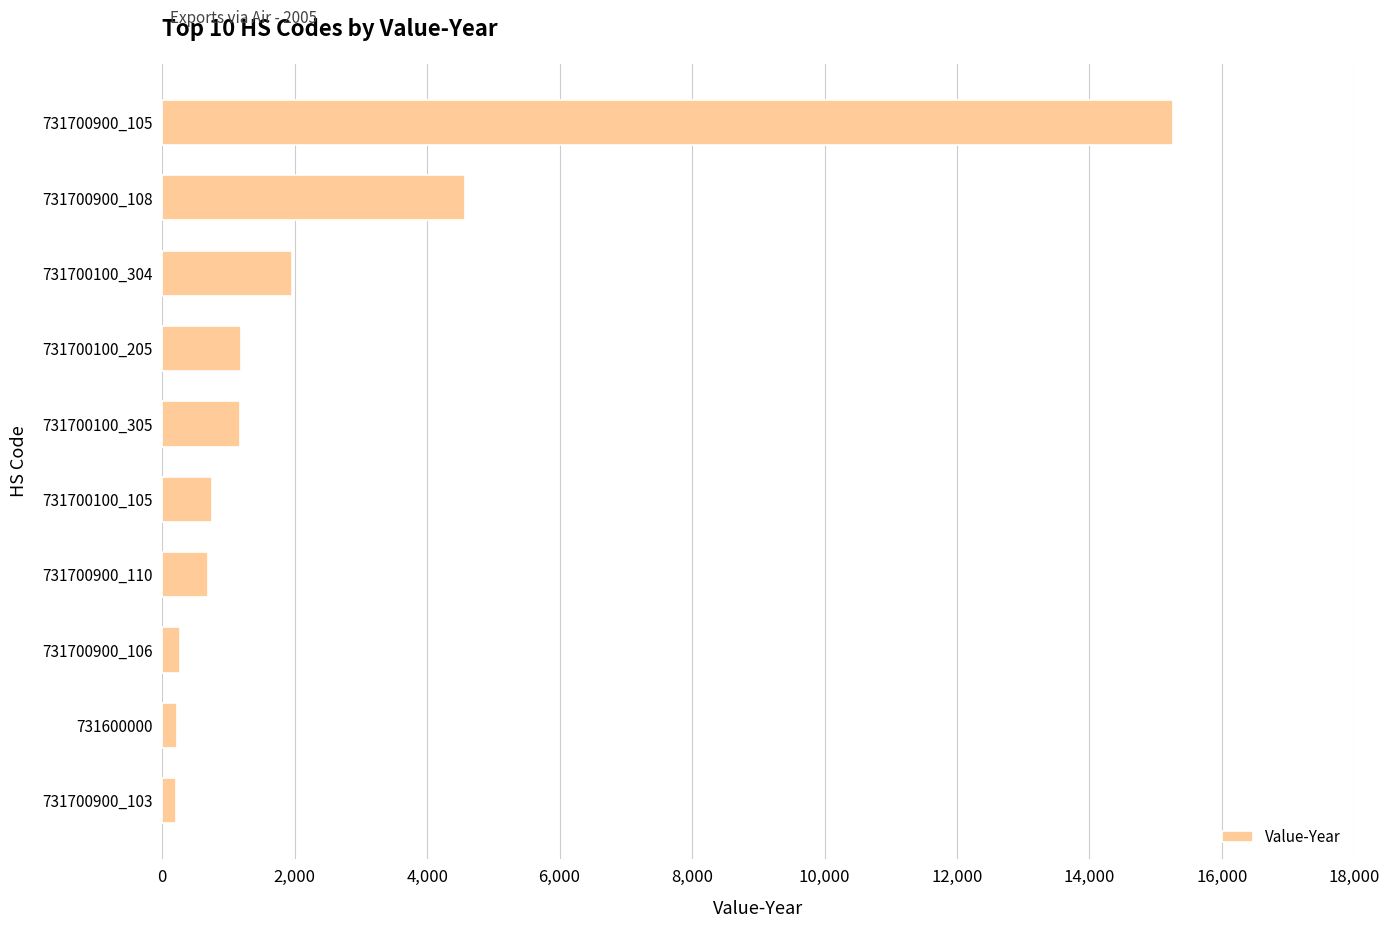

What is the difference between the maximum and second lowest values?

15028